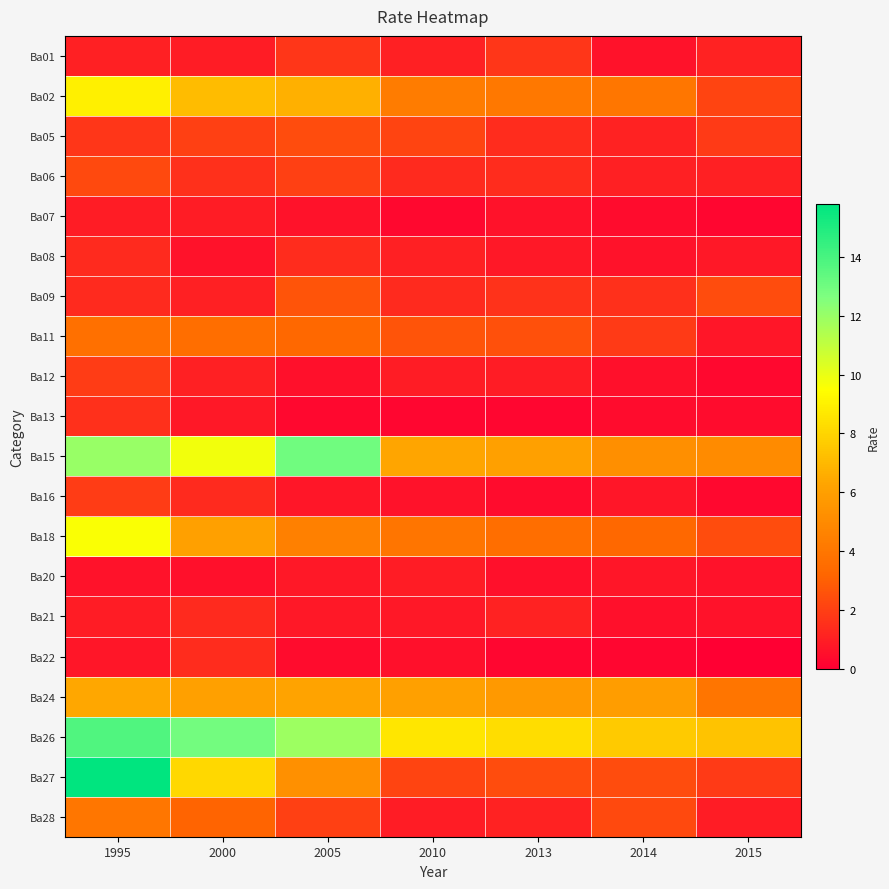

Which series changed the most between 2005 and 2013?

Ba15